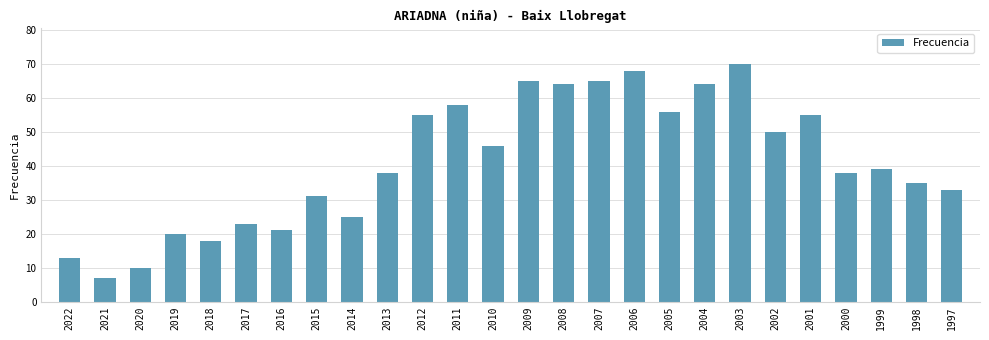

What is the difference between the values at 2016 and 2002?

29